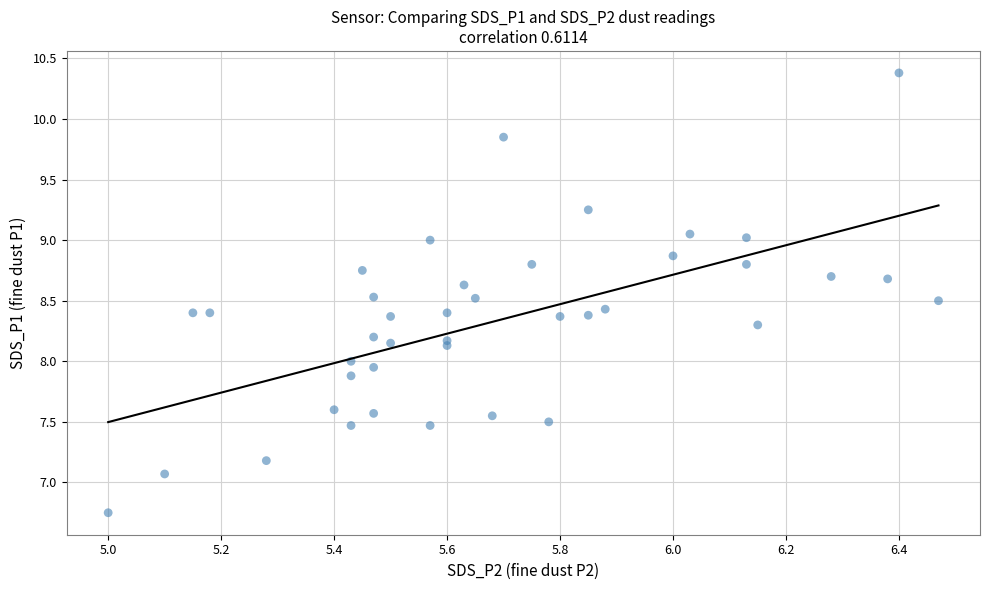

What is the range of Y values (max minus min)?

3.6